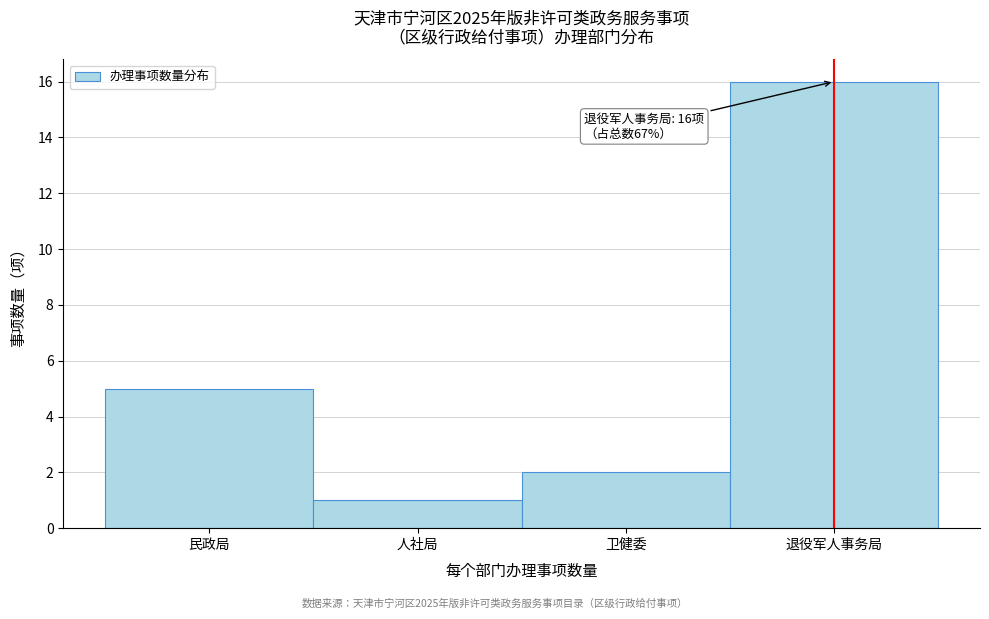

Reading left to right, list all the values displayed in this chart.

民政局=5	人社局=1	卫健委=2	退役军人事务局=16